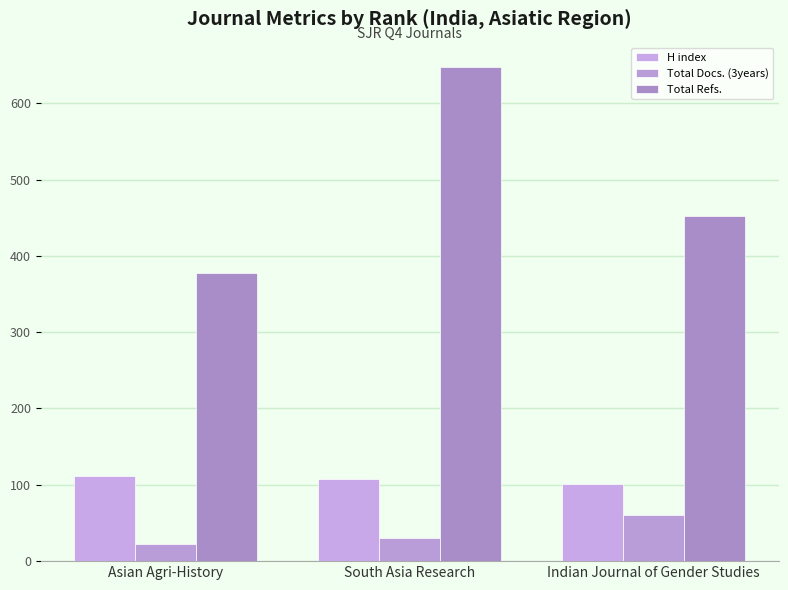

What is the spread (max minus min) of values at South Asia Research?

617